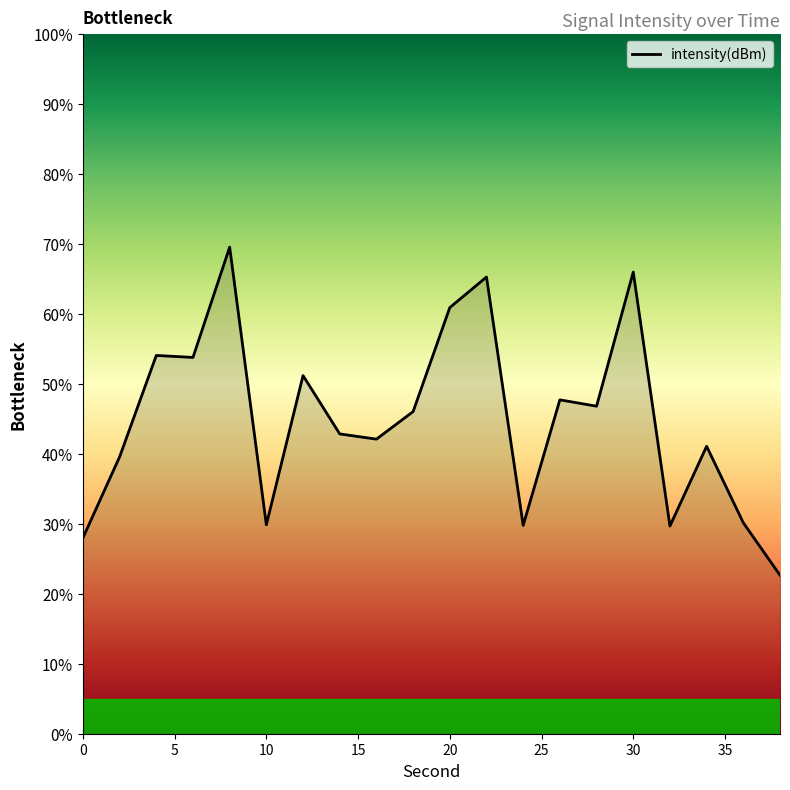

What is the maximum value shown in the chart?

69.6